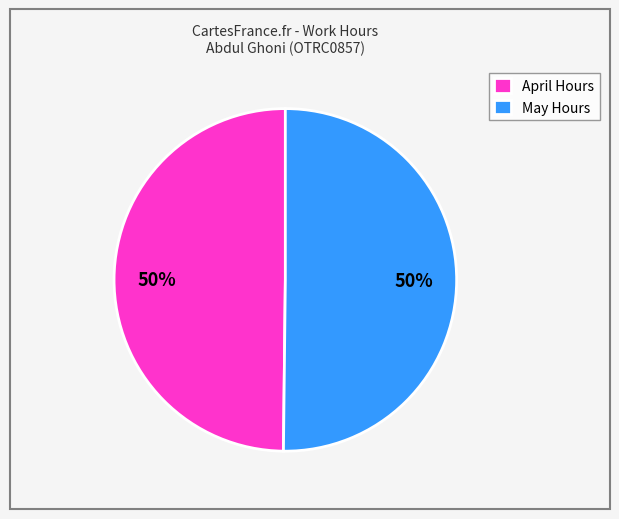

Count the number of slices in the pie.

2